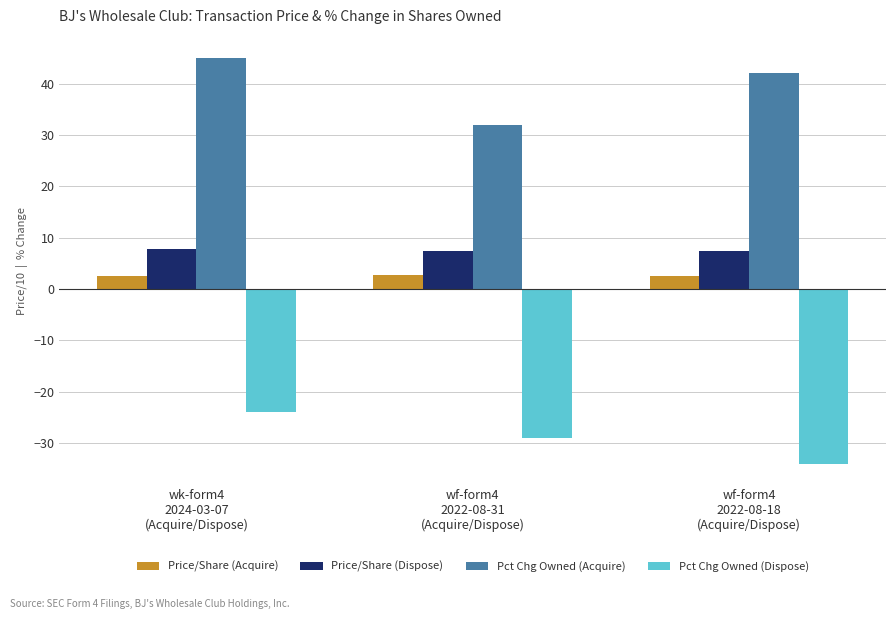

What is the total value across all series at wf-form4
2022-08-18
(Acquire/Dispose)?

18.1